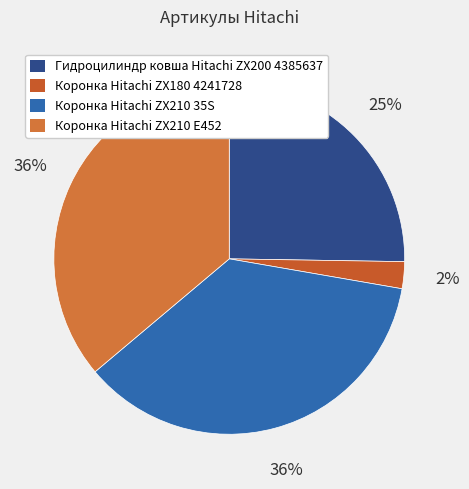

Is the sum of Коронка Hitachi ZX210 35S and Гидроцилиндр ковша Hitachi ZX200 4385637 greater than half?

Yes